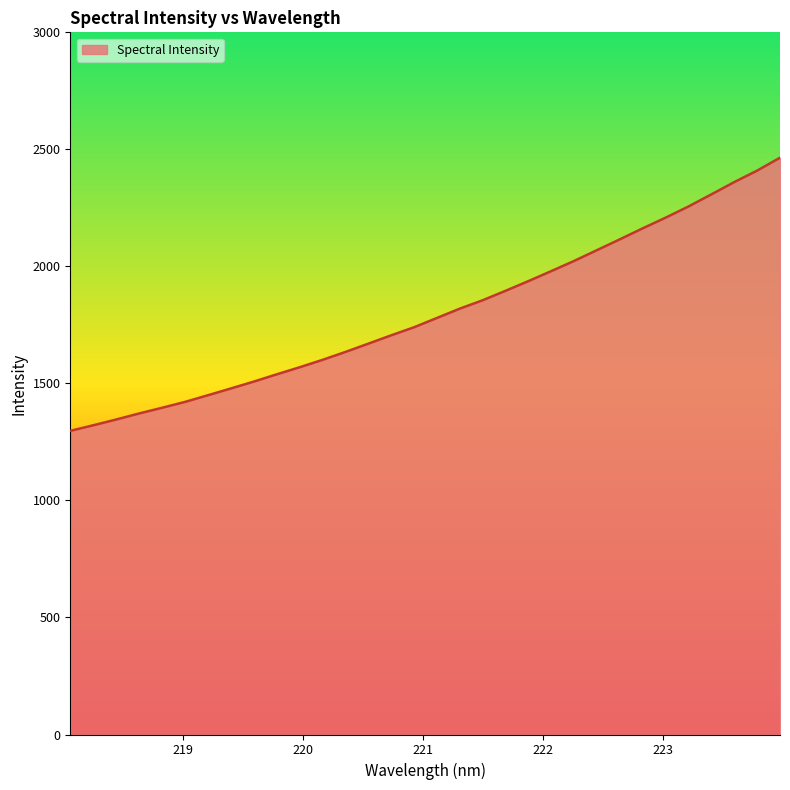

What is the minimum value shown in the chart?

1297.3